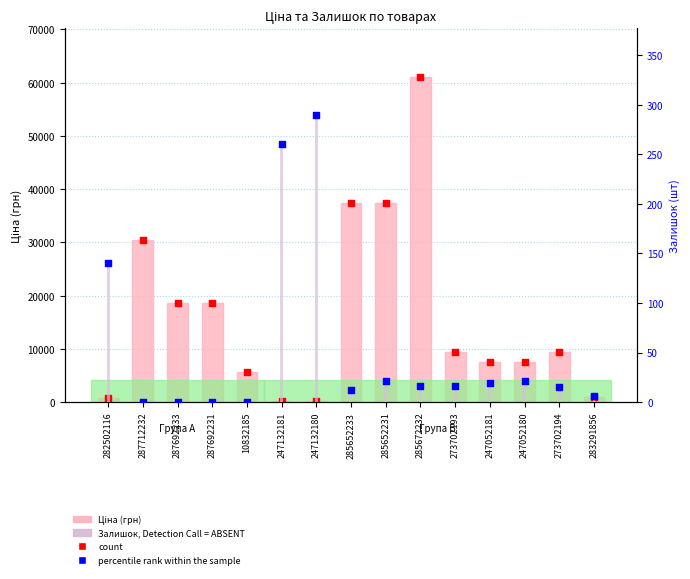

What are all the series names shown in the legend?

Ціна (грн), Ціна, Detection Call = ABSENT, Залишок, Detection Call = ABSENT, Залишок (шт)